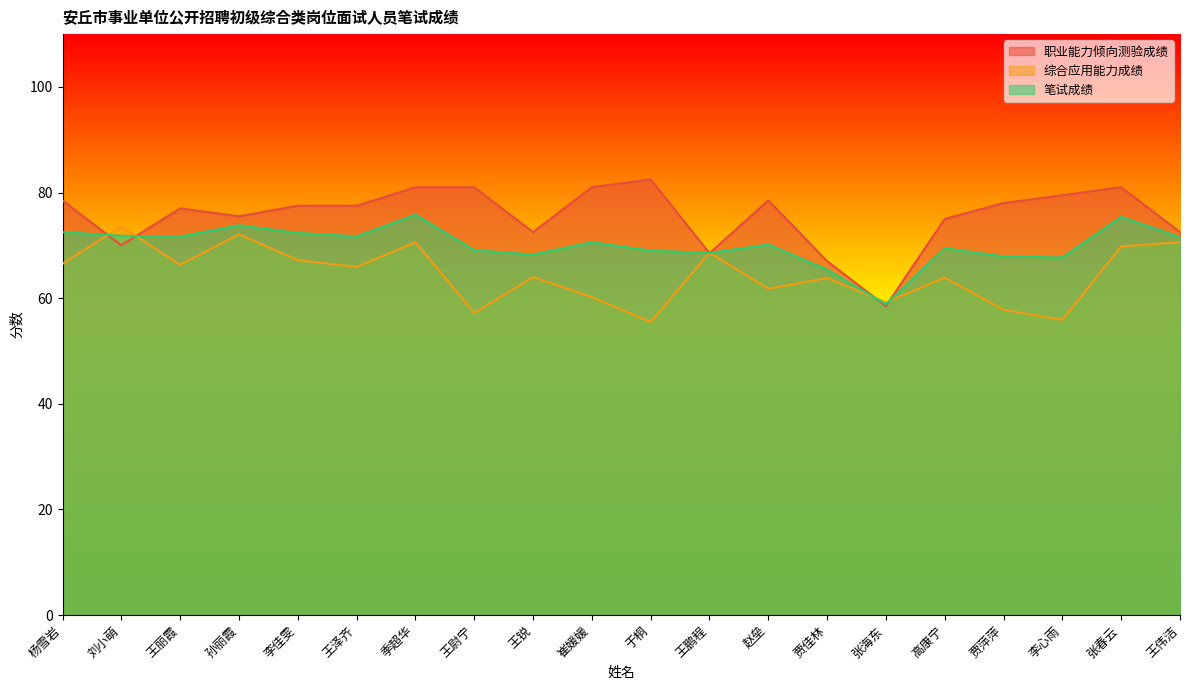

What are all the series names shown in the legend?

职业能力倾向测验成绩, 综合应用能力成绩, 笔试成绩